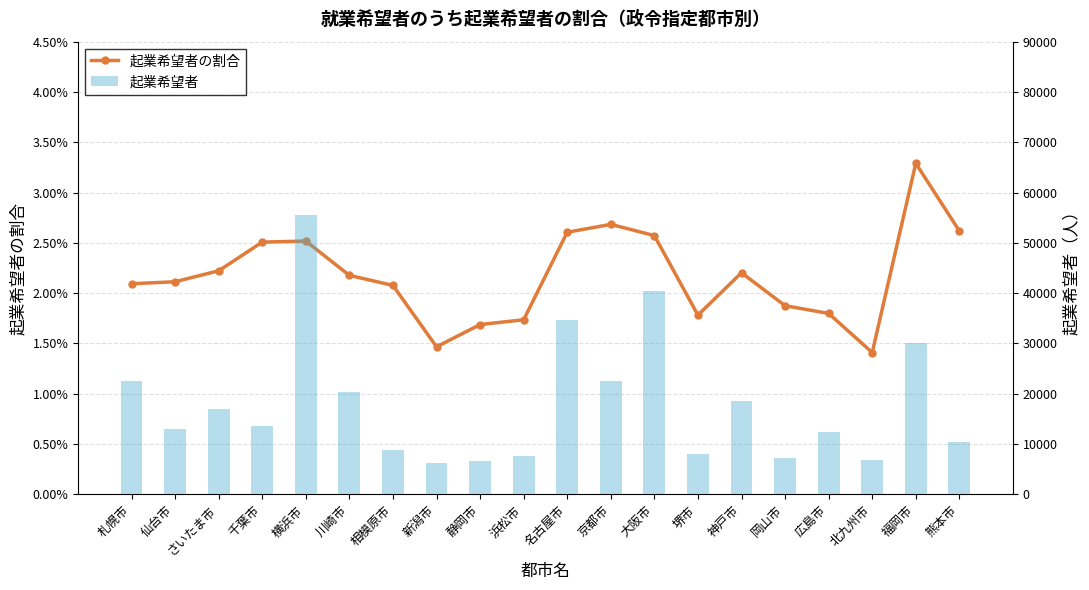

True or false: 起業希望者の割合 has a value of 0.0 at 京都市.

False